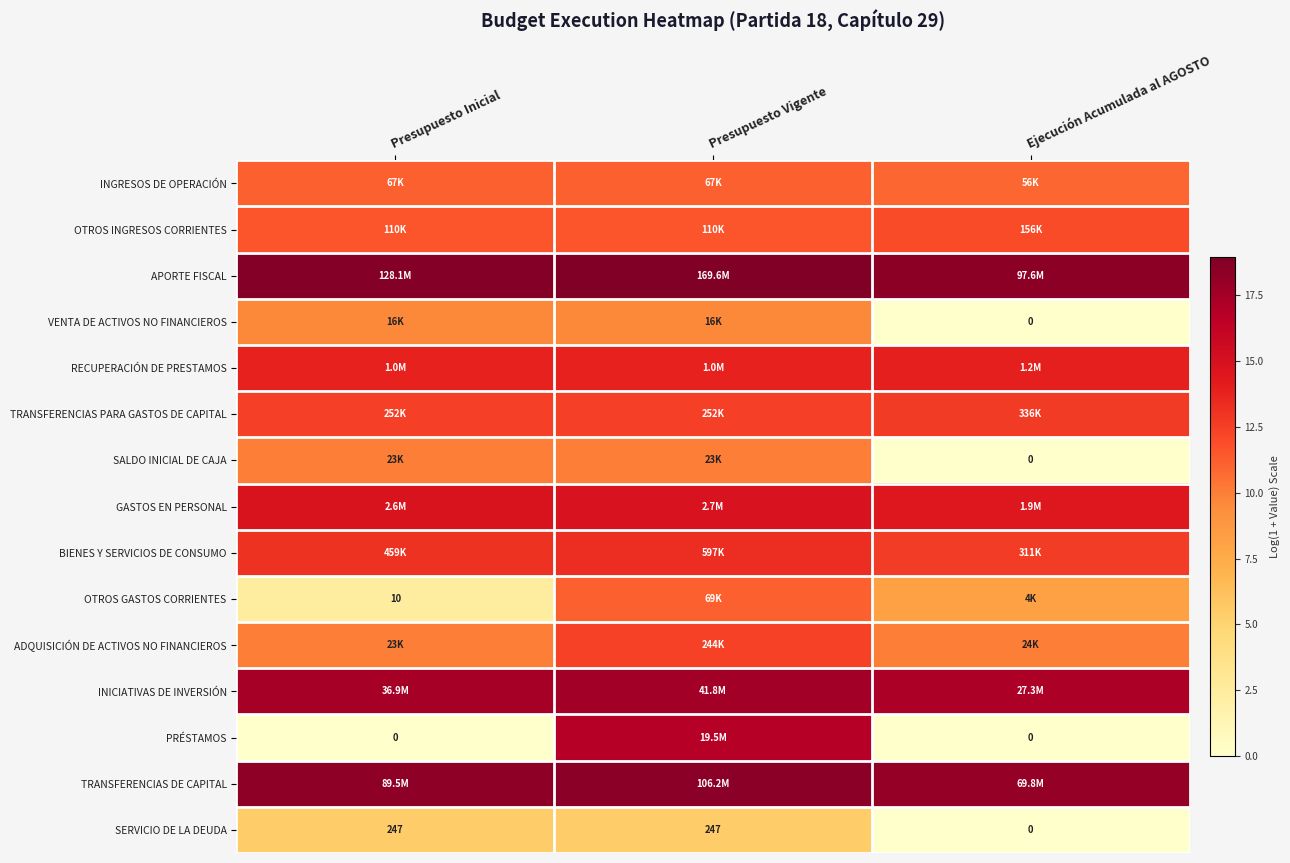

Where is SERVICIO DE LA DEUDA nearest to the value 123?

Ejecución Acumulada al AGOSTO